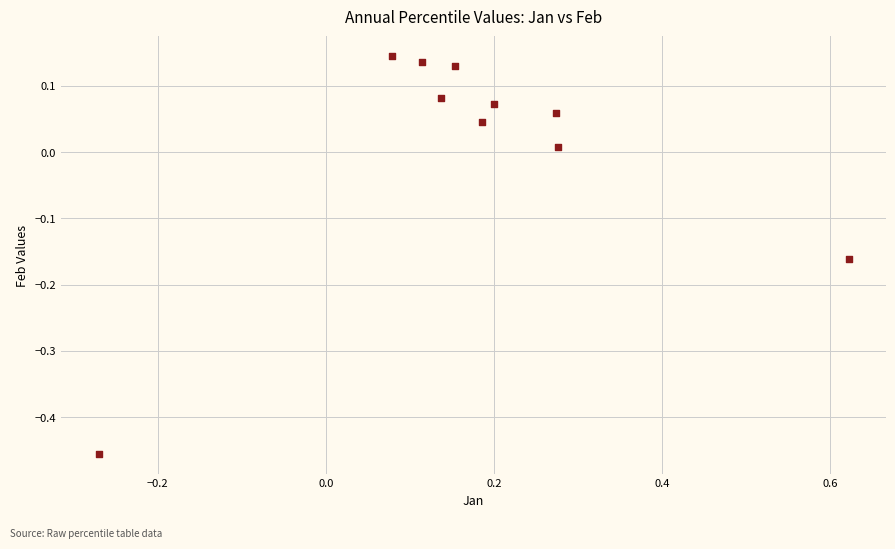

What is the range of X values (max minus min)?

0.9